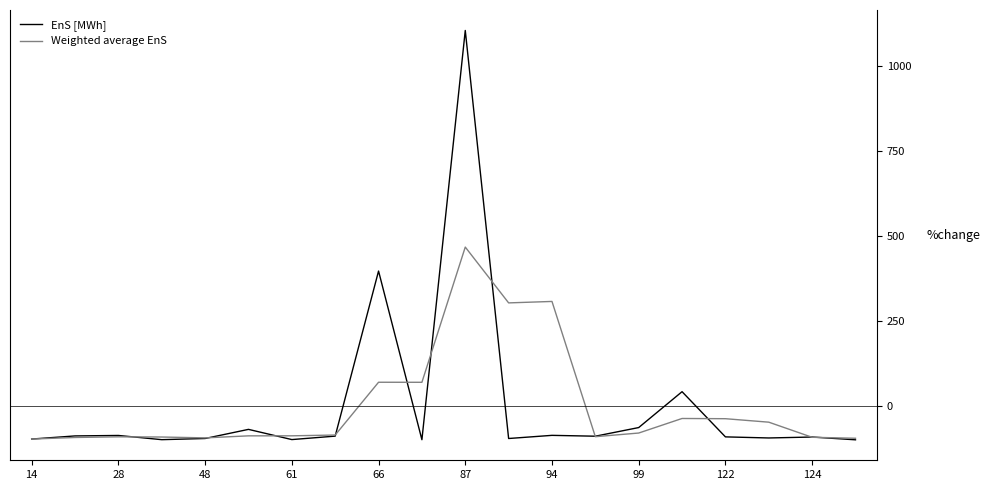

Rank the series by their maximum value, from highest to lowest.

EnS [MWh], Weighted average EnS